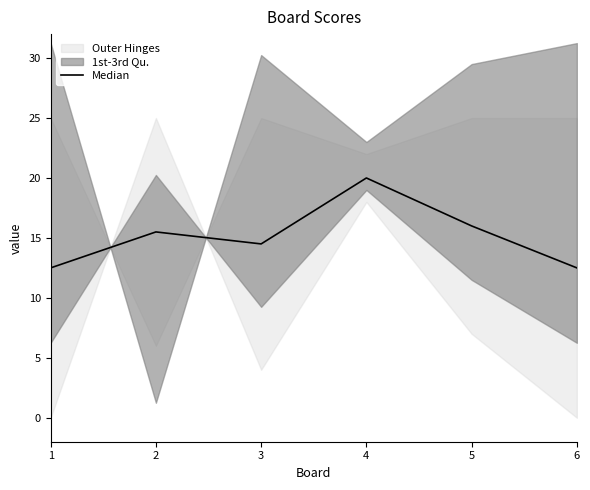

What is the minimum value shown in the chart?

12.5